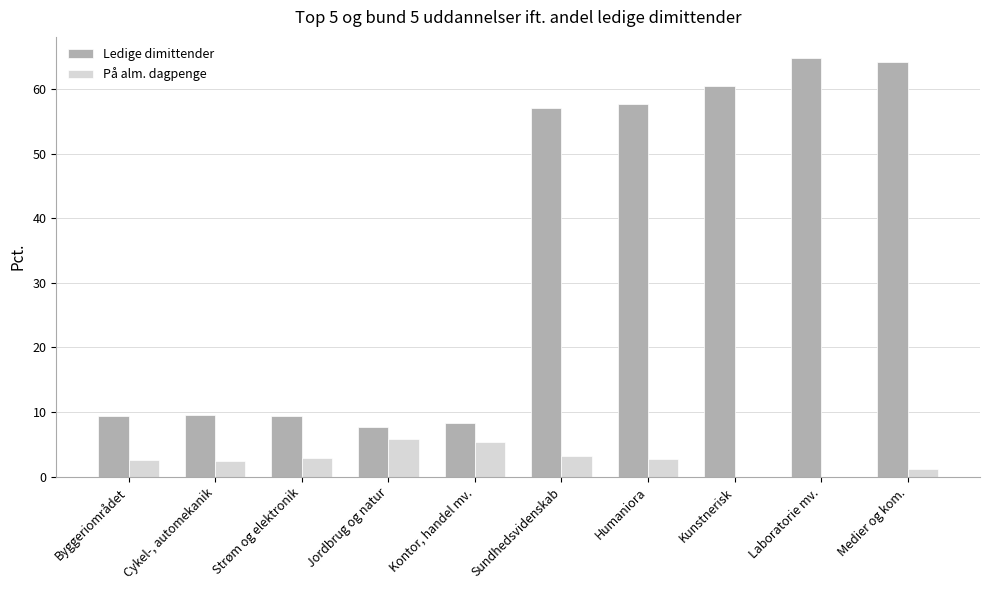

The value of På alm. dagpenge at Kunstnerisk is 3.5. True or false?

False